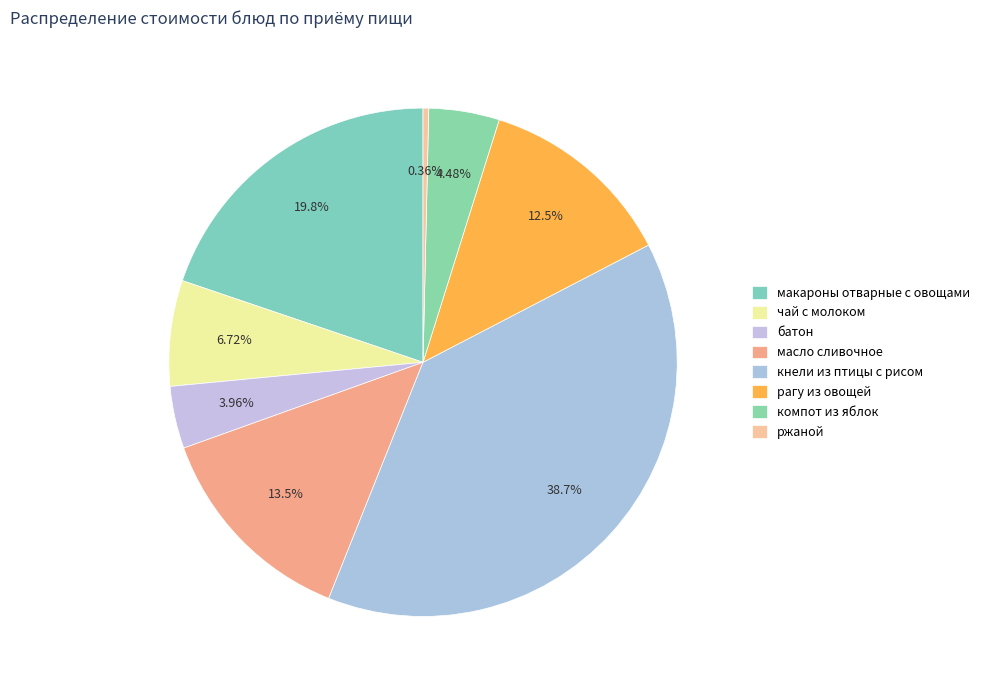

Is it true that ржаной is 15% of the pie?

False